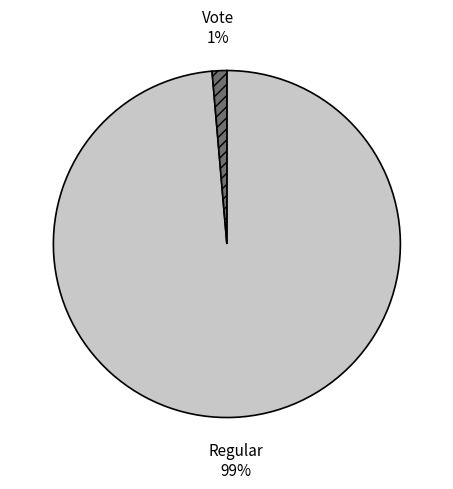

To the nearest percent, what portion does Vote represent?

1%